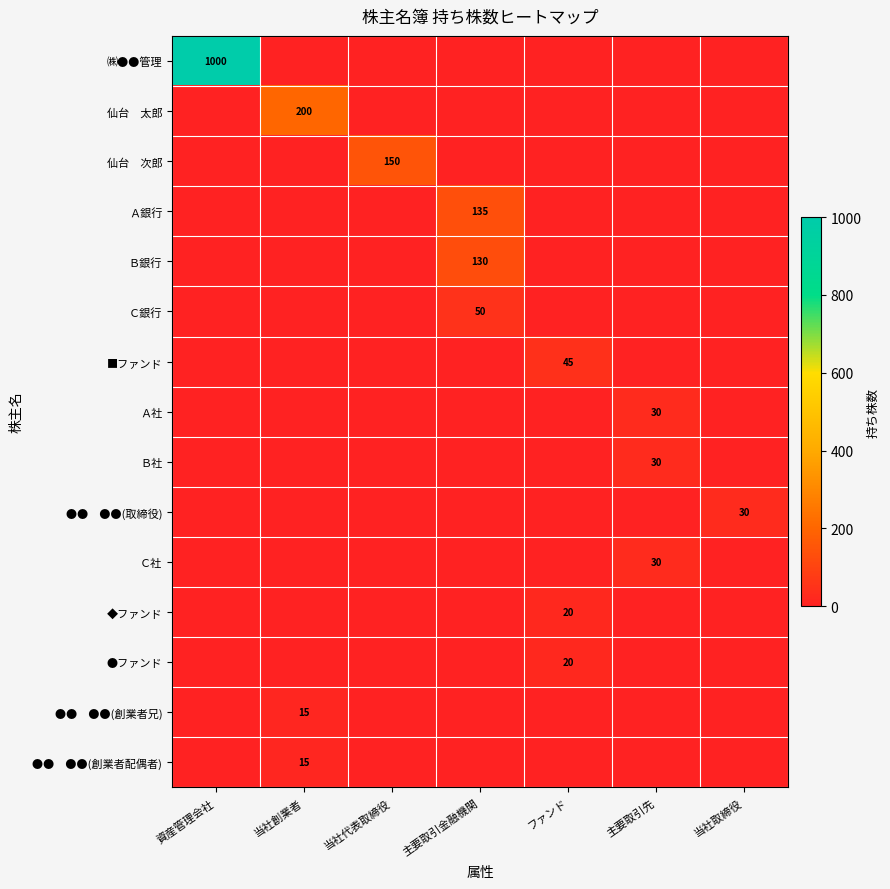

Is it true that Ｂ社 equals 45 at 主要取引先?

False